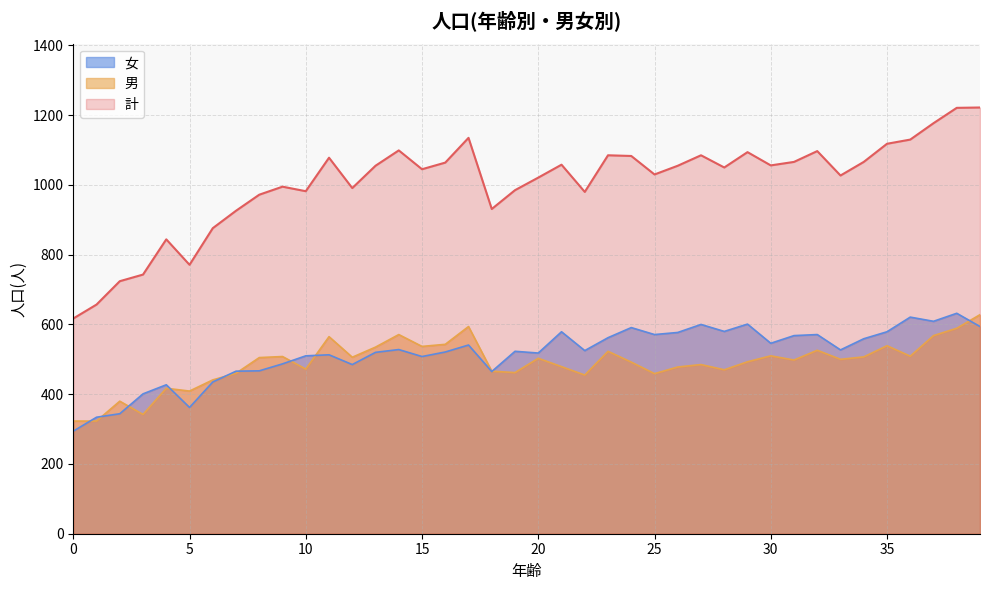

Is it true that 男 equals 196 at 29?

False